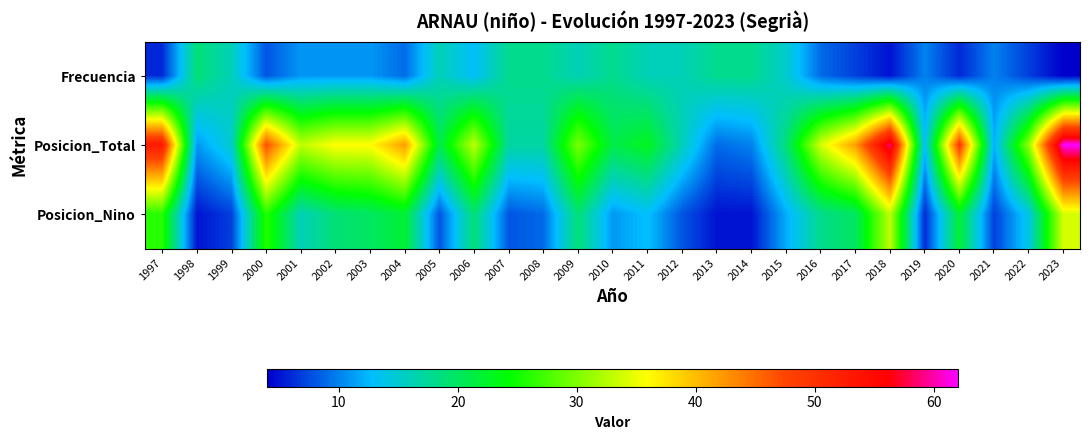

Which series changed the most between 2009 and 2018?

Posicion_Total